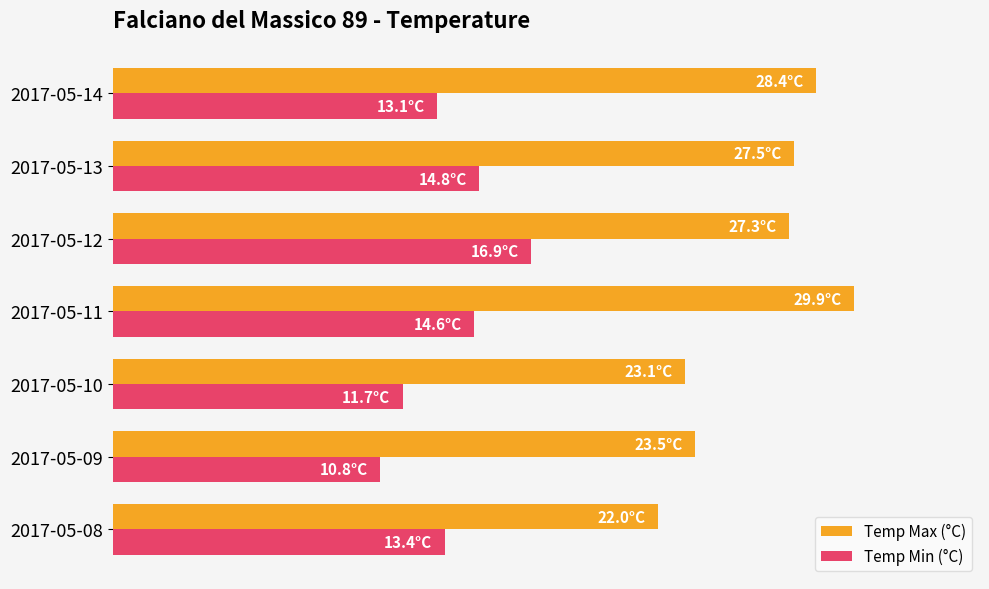

What are all the series names shown in the legend?

Temp Max (°C), Temp Min (°C)